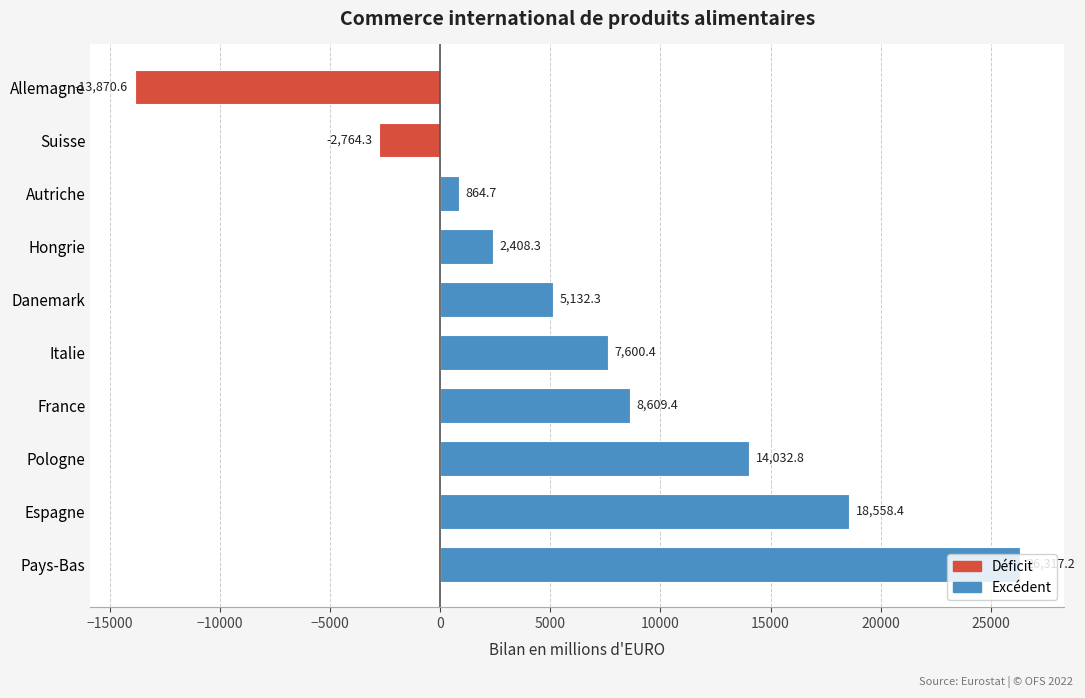

What is the sum of all values?

66888.6